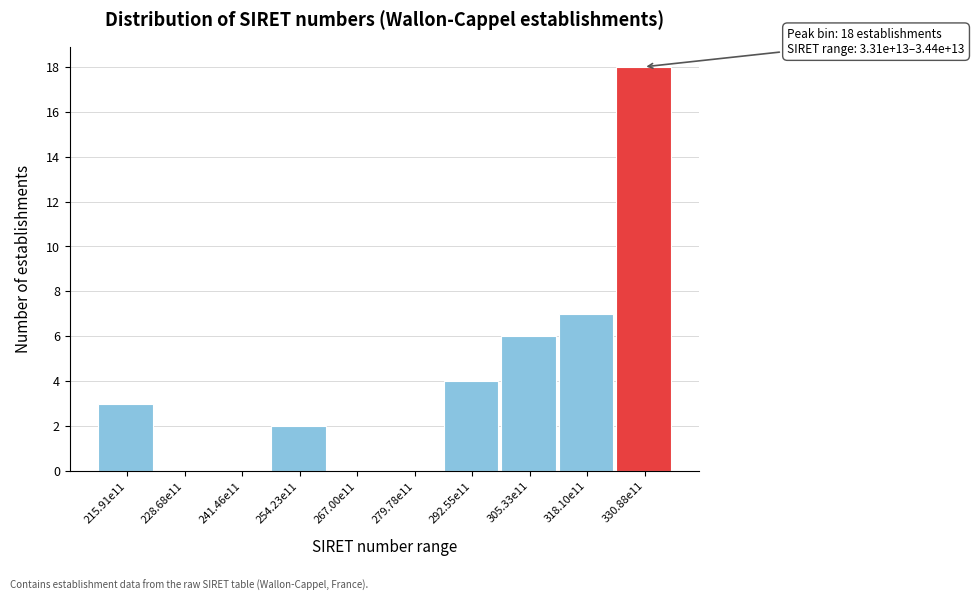

Reading left to right, extract all data points from this chart.

215.91e11=3	228.68e11=0	241.46e11=0	254.23e11=2	267.00e11=0	279.78e11=0	292.55e11=4	305.33e11=6	318.10e11=7	330.88e11=18